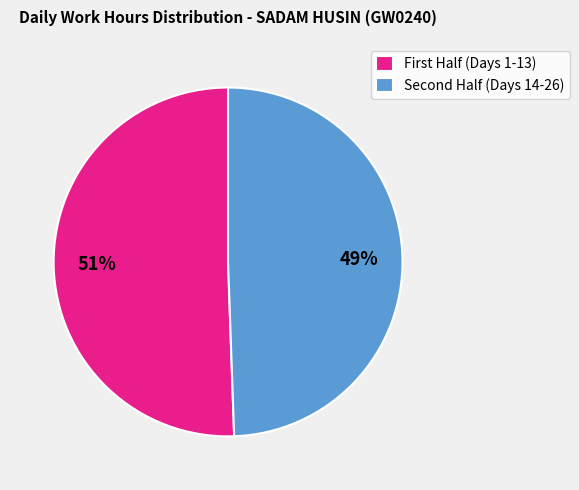

Which slice represents more than half of the pie?

First Half (Days 1-13)